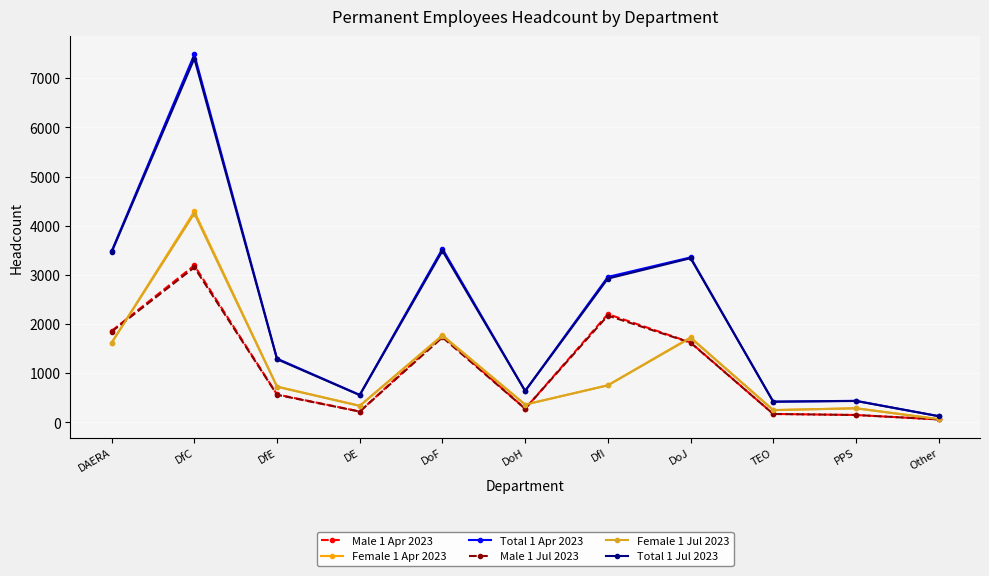

Where is the first local minimum for Total 1 Jul 2023?

DE